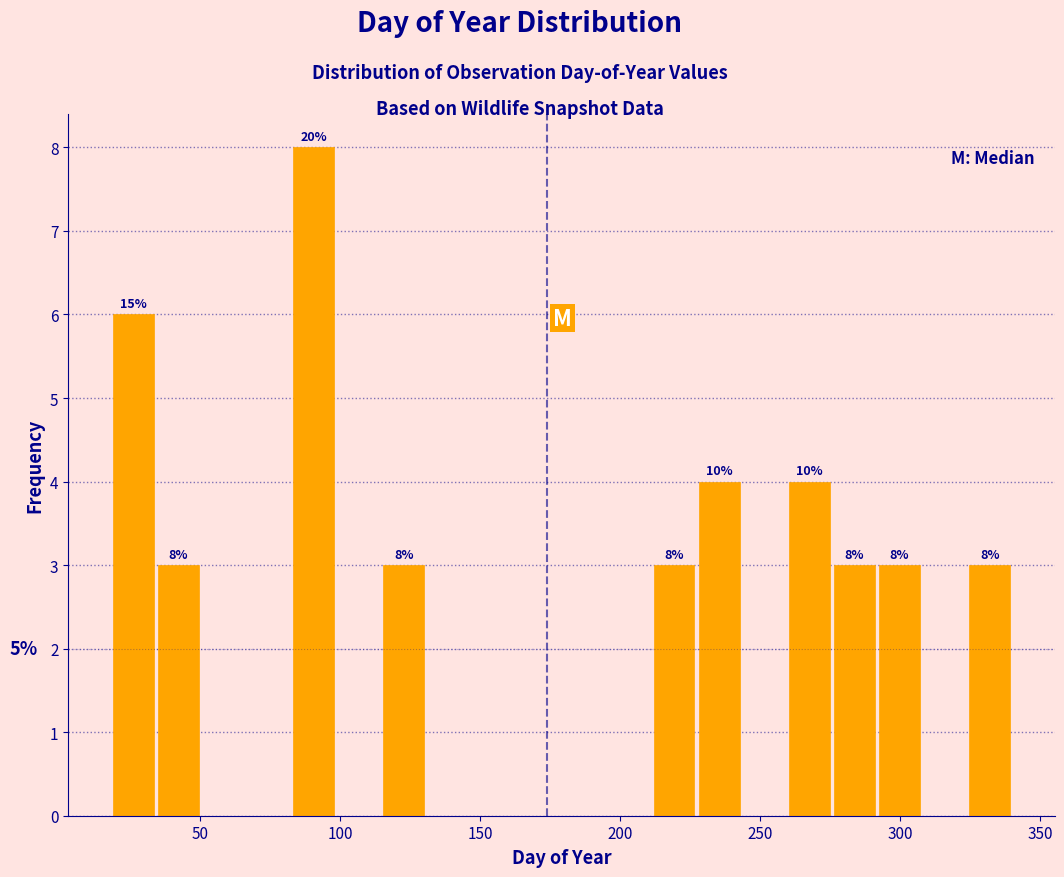

Read against the x-axis, roughly where is the centre of the tallest bar?

90